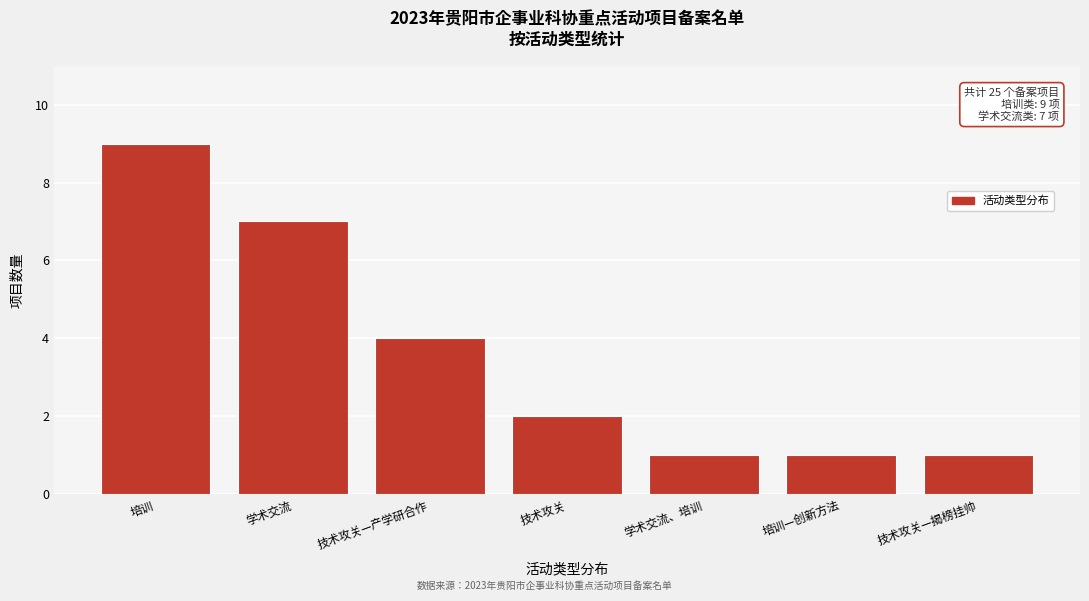

Reading left to right, extract all data points from this chart.

培训=9	学术交流=7	技术攻关—产学研合作=4	技术攻关=2	学术交流、培训=1	培训—创新方法=1	技术攻关—揭榜挂帅=1